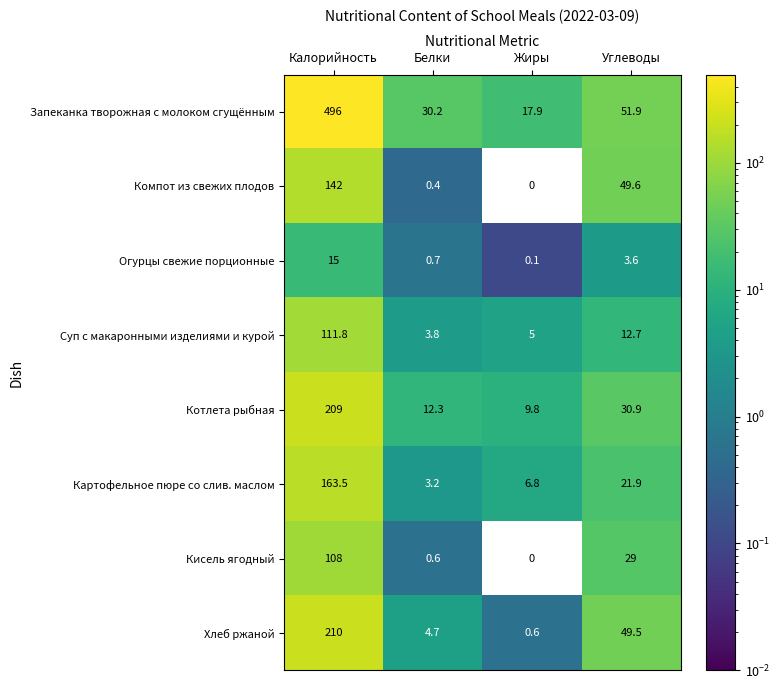

Which series has the widest spread of values?

Запеканка творожная с молоком сгущённым